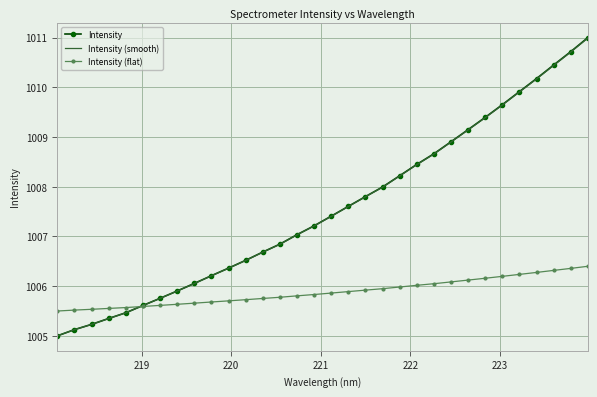

Which series has the largest range (max minus min)?

Intensity